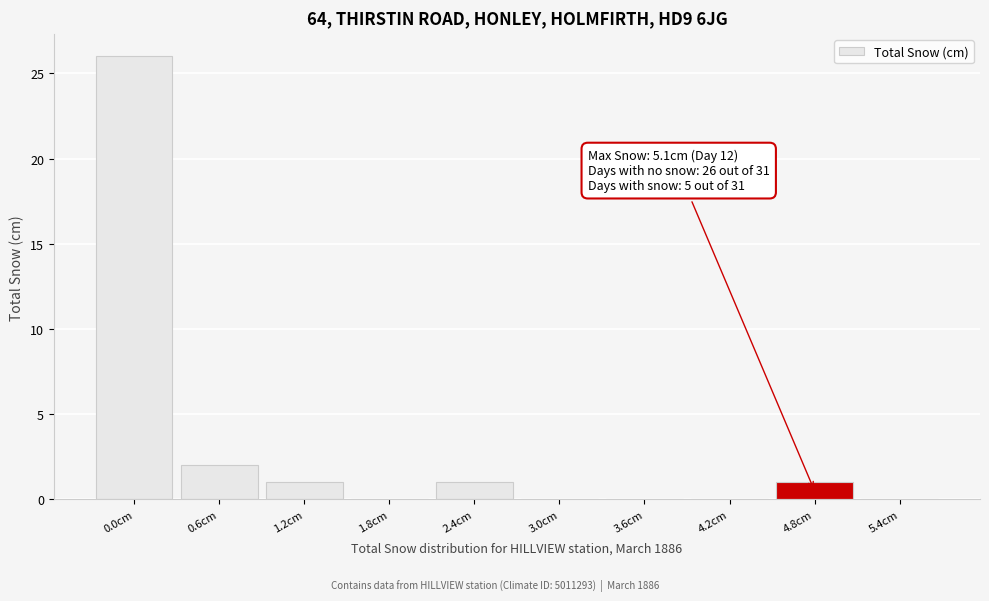

Reading right to left, what are all the values shown in this chart?

5.4cm=0	4.8cm=1	4.2cm=0	3.6cm=0	3.0cm=0	2.4cm=1	1.8cm=0	1.2cm=1	0.6cm=2	0.0cm=26